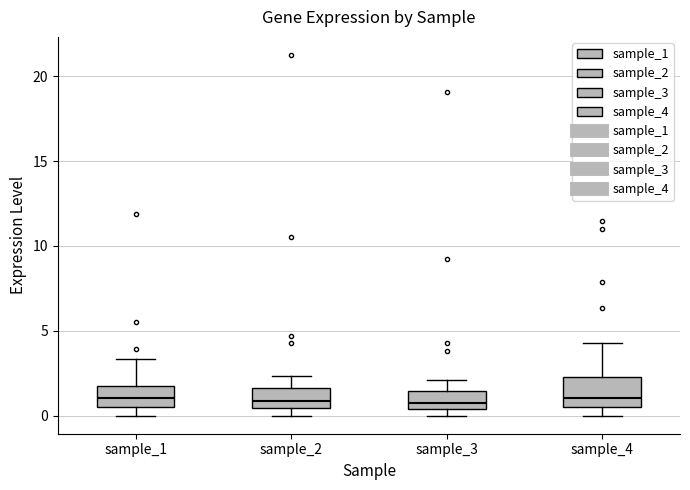

Where does the median line of the box for sample_1 sit on the y-axis? The values are not printed on the chart, so give them approximately, as read against the axis.

1.0